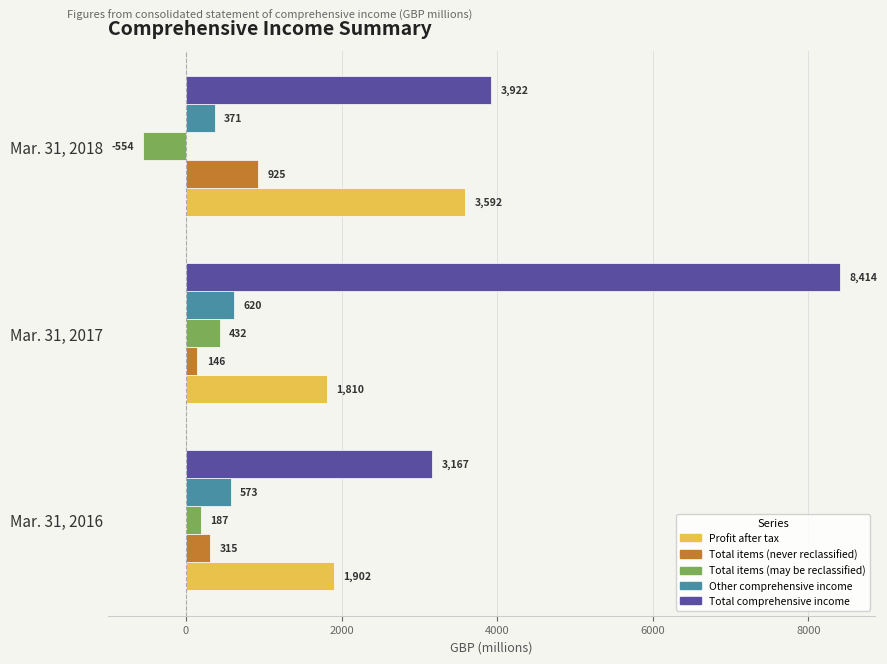

How many categories are shown in the chart?

3